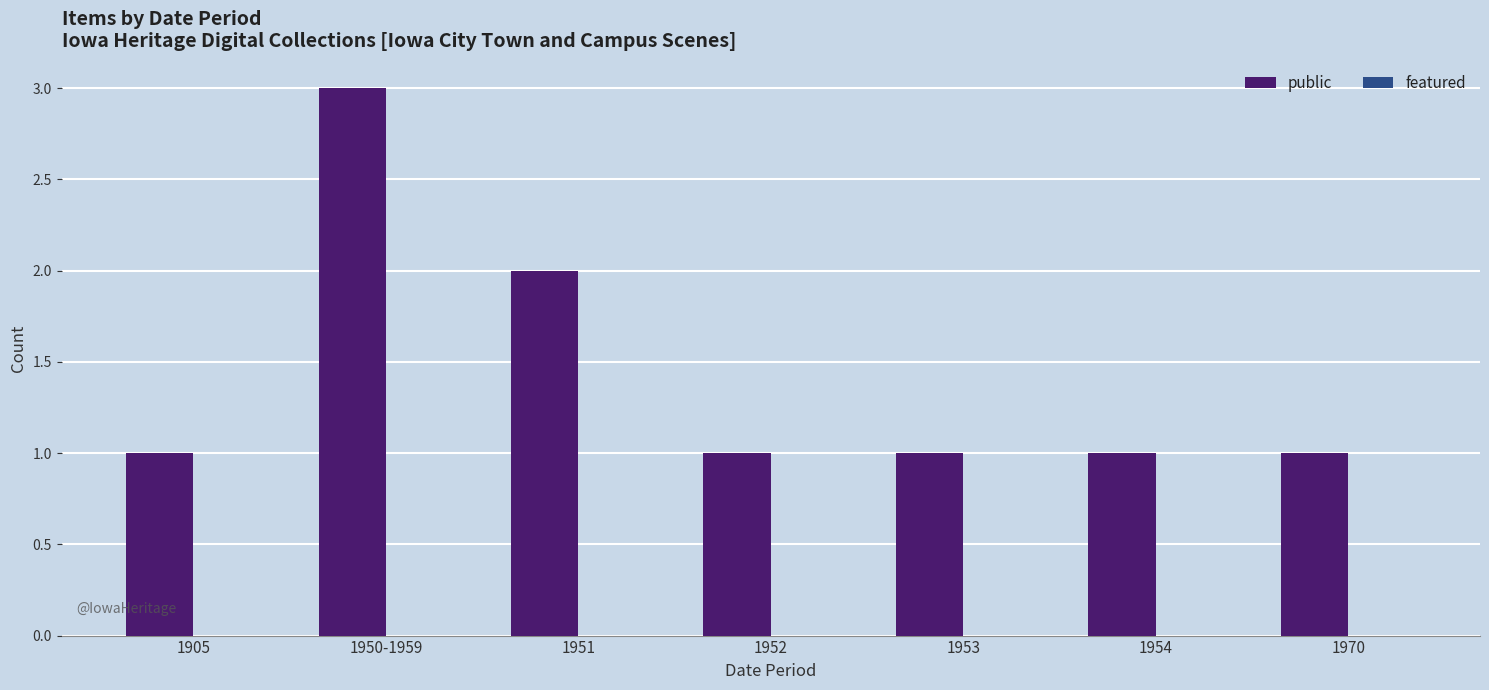

What is the maximum value shown in the chart?

3